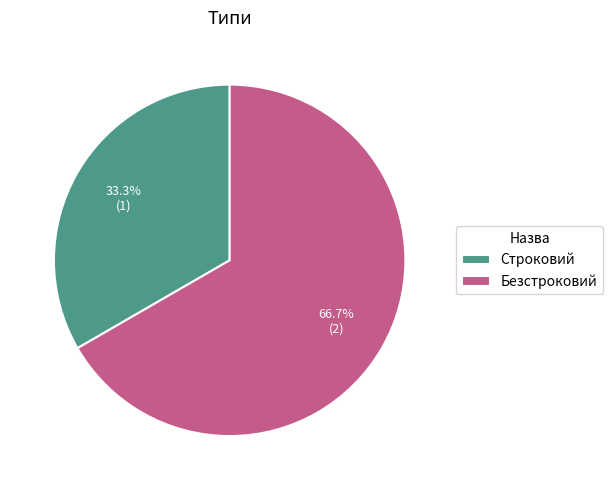

The Строковий slice represents 33% of the pie. True or false?

True